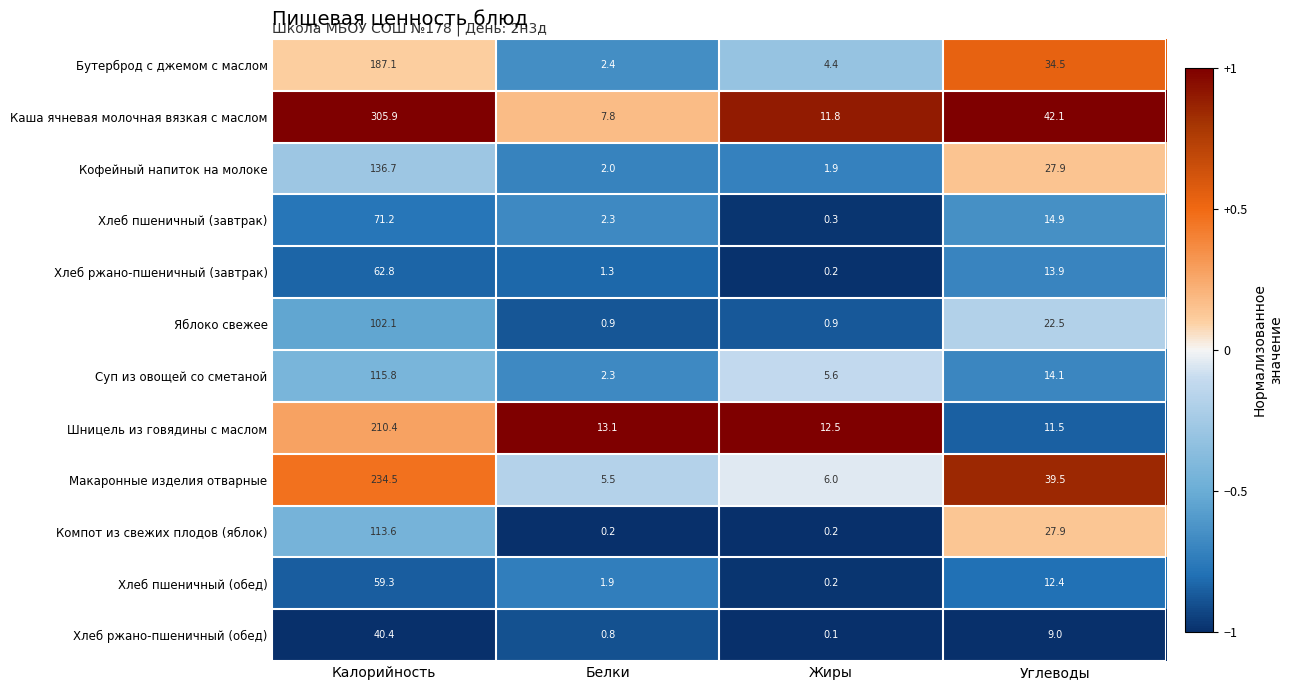

What value does the Хлеб ржано-пшеничный (завтрак) series have at Белки?

1.3